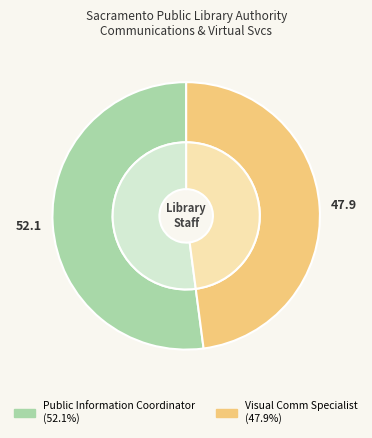

What portion of the pie excludes Visual Comm Specialist?

52.1%